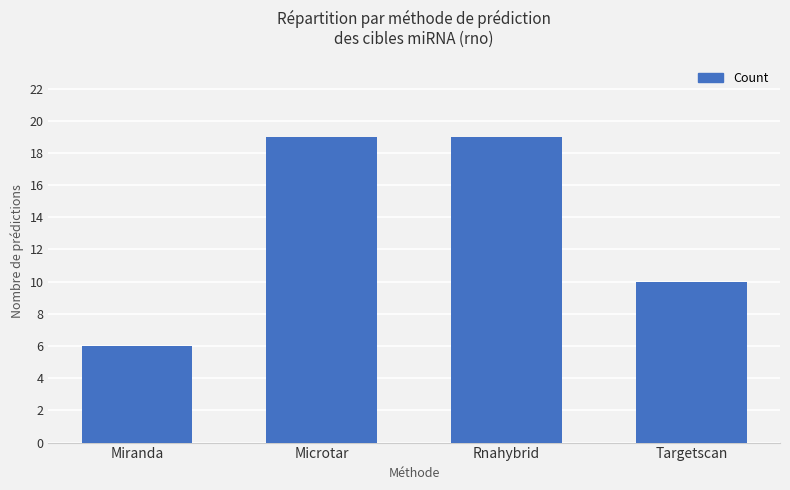

What is the smallest value displayed?

6